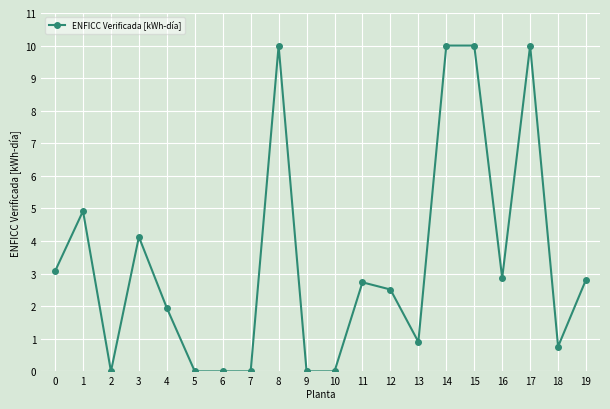

Where is the first local maximum?

1